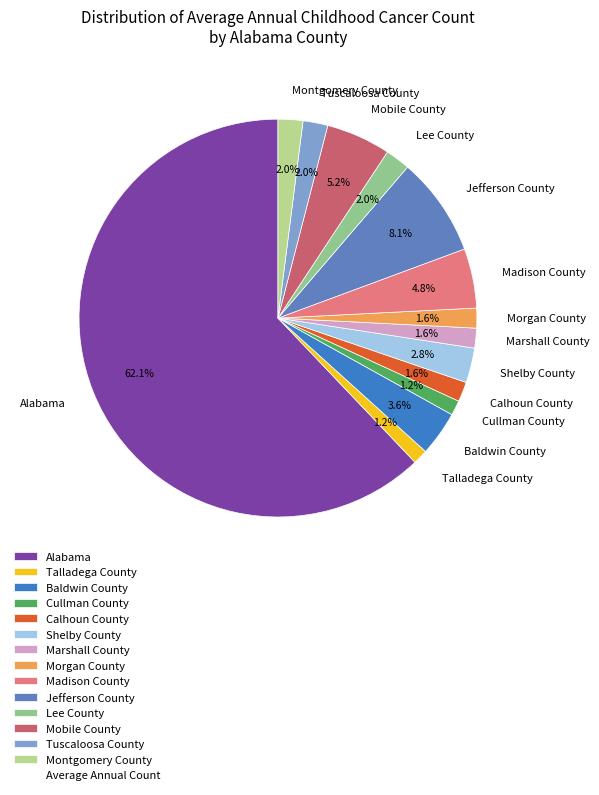

Count the number of slices in the pie.

14